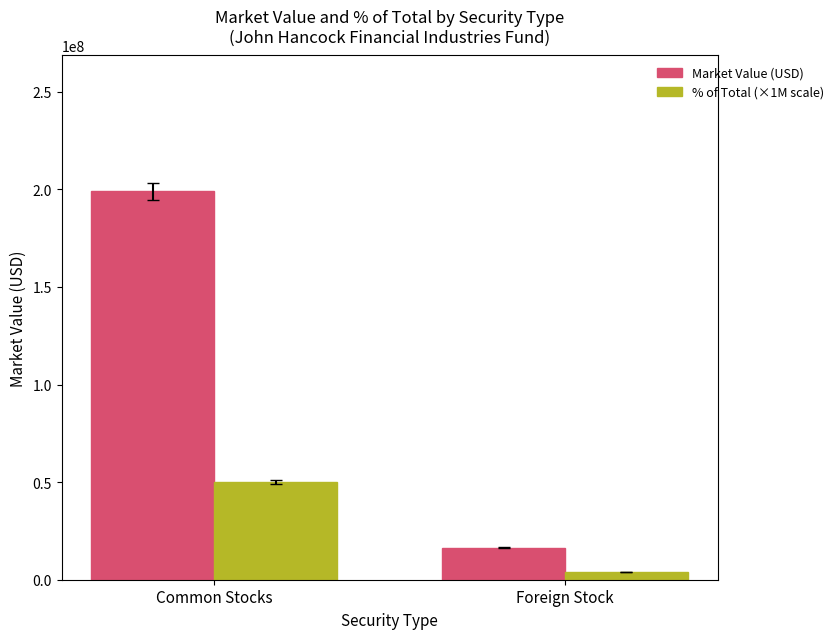

What is the lowest value of the Market Value (USD) series?

16322448.8